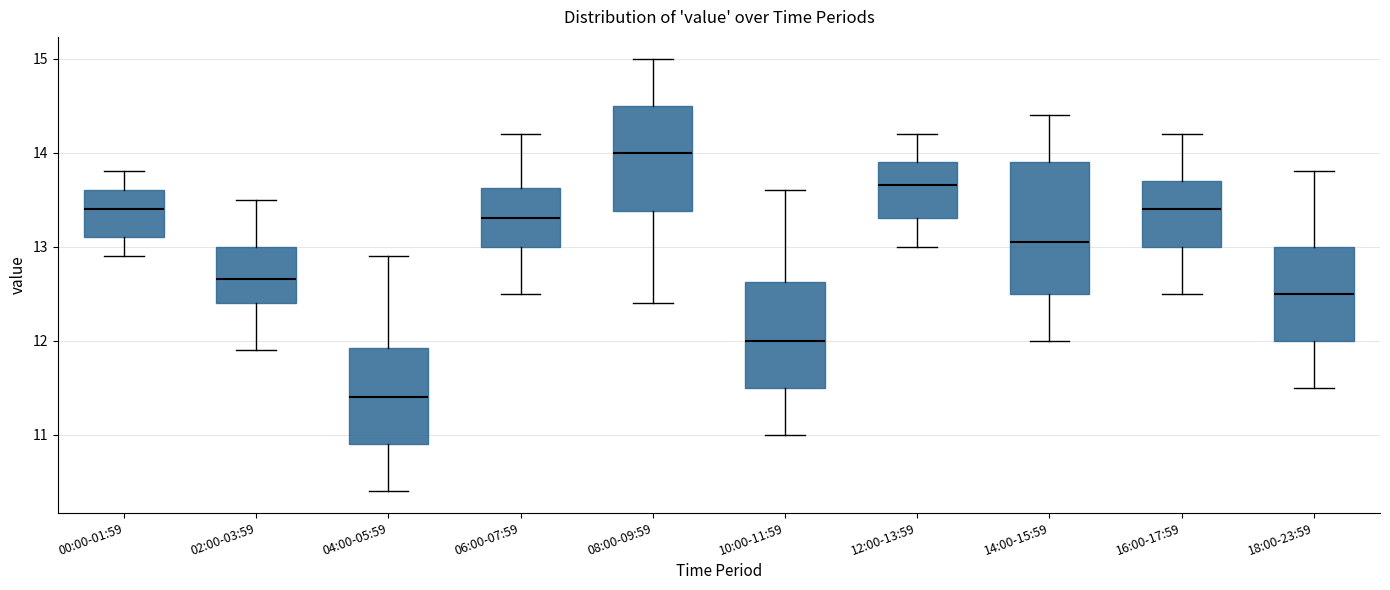

Reading left to right, read every box against the y-axis: the position of its median line, the range the box covers, and the ends of its whiskers. The values are not printed on the chart, so give them approximately, as read against the axis.

00:00-01:59: median 13.4, box 13.1 to 13.6, whiskers 12.9 to 13.8
02:00-03:59: median 12.7, box 12.4 to 13.0, whiskers 11.9 to 13.5
04:00-05:59: median 11.4, box 10.9 to 11.9, whiskers 10.4 to 12.9
06:00-07:59: median 13.3, box 13.0 to 13.6, whiskers 12.5 to 14.2
08:00-09:59: median 14.0, box 13.4 to 14.5, whiskers 12.4 to 15.0
10:00-11:59: median 12.0, box 11.5 to 12.6, whiskers 11.0 to 13.6
12:00-13:59: median 13.7, box 13.3 to 13.9, whiskers 13.0 to 14.2
14:00-15:59: median 13.1, box 12.5 to 13.9, whiskers 12.0 to 14.4
16:00-17:59: median 13.4, box 13.0 to 13.7, whiskers 12.5 to 14.2
18:00-23:59: median 12.5, box 12.0 to 13.0, whiskers 11.5 to 13.8